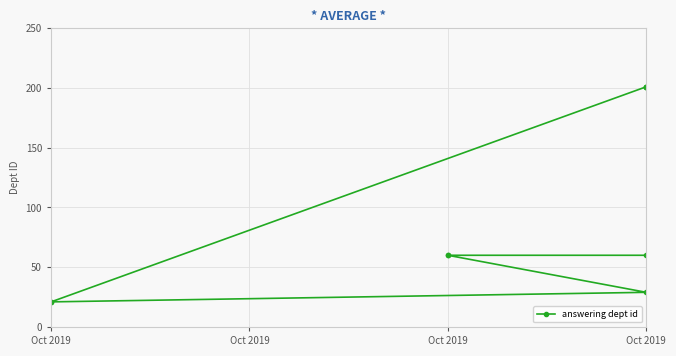

The value at Oct 2019 is 92. True or false?

False